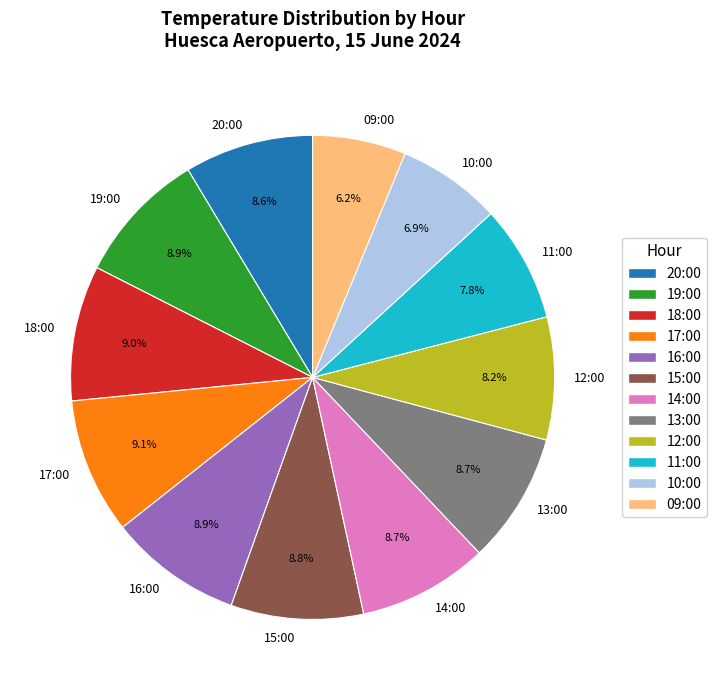

Between 17:00 and 11:00, which is larger?

17:00